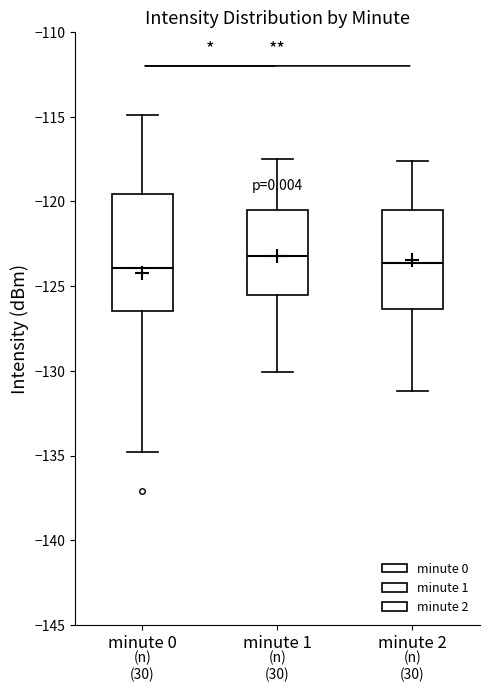

Reading left to right, transcribe this box plot: for each box, give where its median line is, the range the box spans, and where its two whiskers end, as read against the y-axis. The values are not printed on the chart, so give them approximately, as read against the axis.

minute 0: median -124.0, box -126.5 to -119.5, whiskers -135.0 to -115.0
minute 1: median -123.0, box -125.5 to -120.5, whiskers -130.0 to -117.5
minute 2: median -123.5, box -126.5 to -120.5, whiskers -131.0 to -117.5